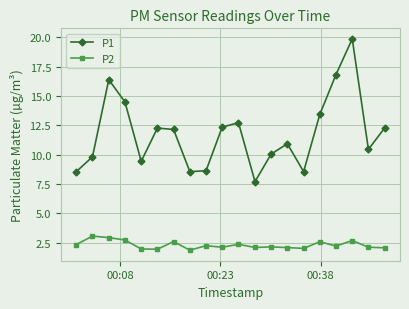

Which series has the largest range (max minus min)?

P1